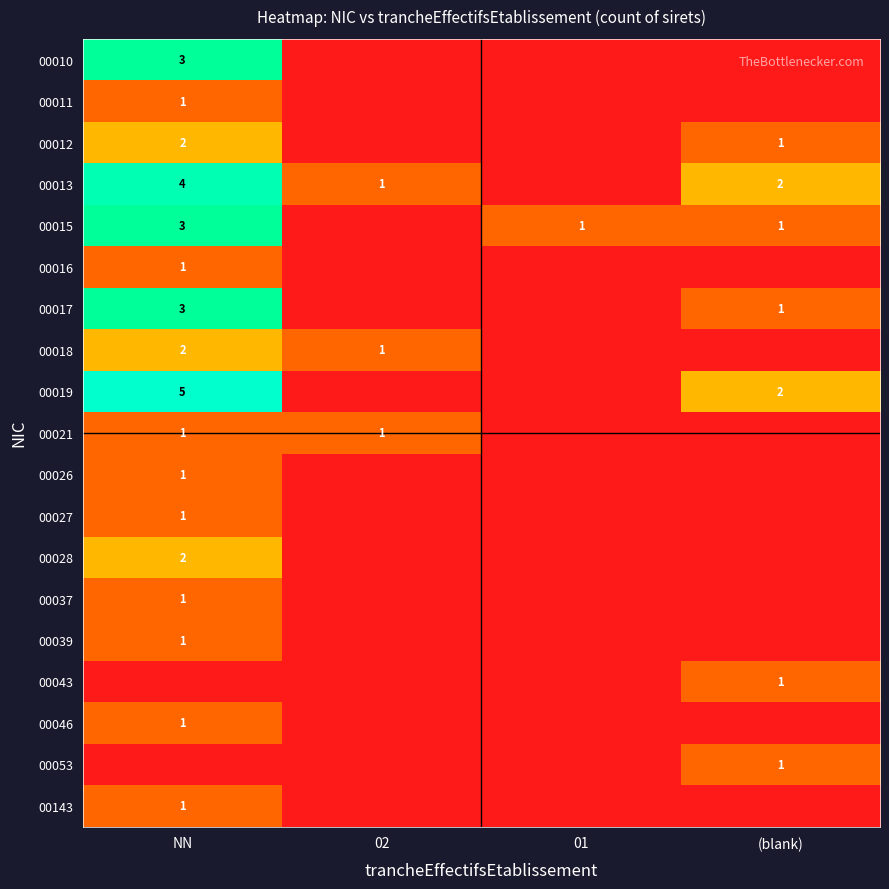

Is it true that 00019 equals 1 at (blank)?

False